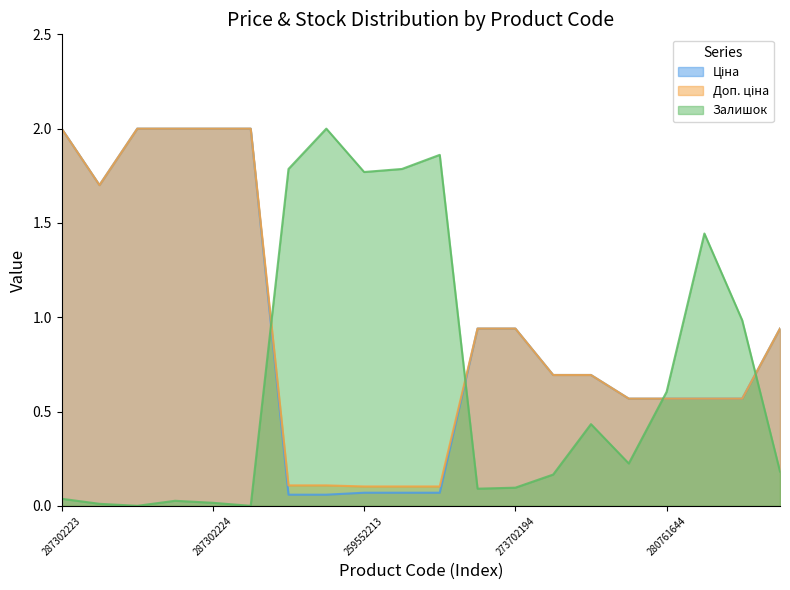

What is the value of the Доп. ціна point at the 10th from the left?

0.1